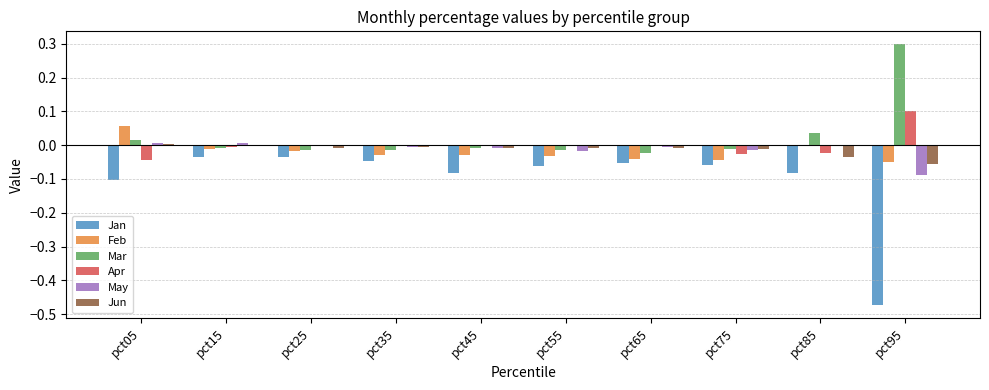

How many data points does each series have?

10